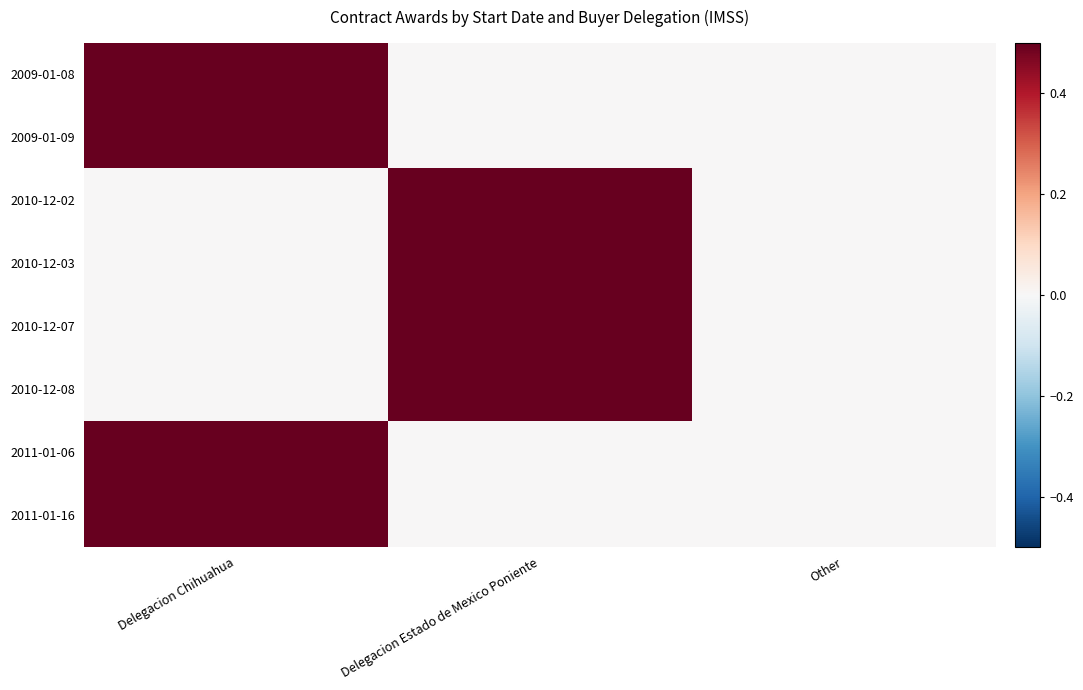

List the series in order of their peak value, lowest first.

2009-01-08, 2009-01-09, 2011-01-06, 2011-01-16, 2010-12-02, 2010-12-03, 2010-12-07, 2010-12-08